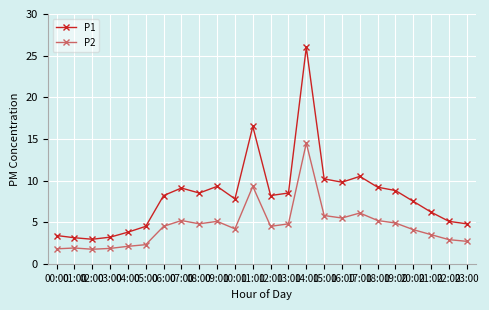

At 21:00, list the series in order from largest to smallest.

P1, P2